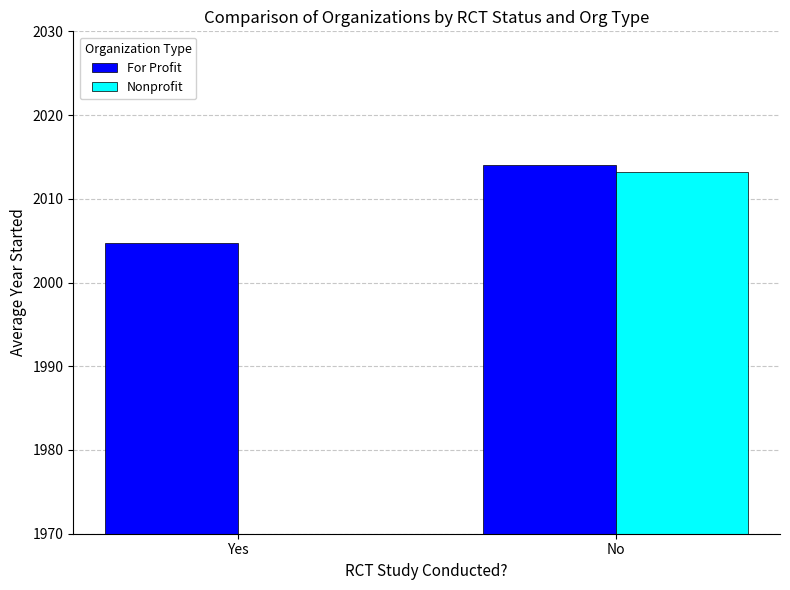

At which category does the chart reach its minimum across all series?

Yes